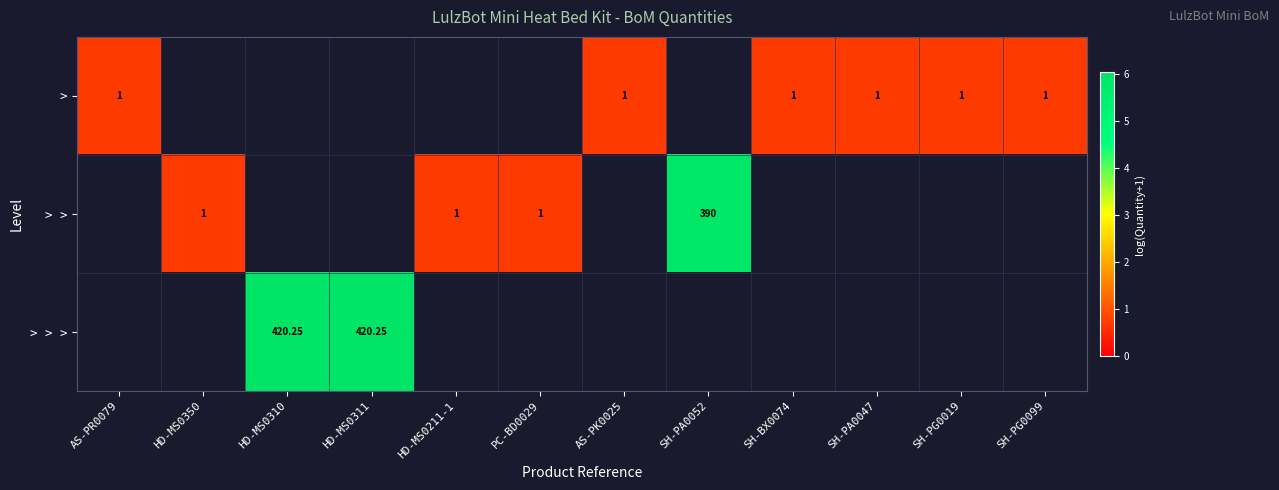

Rank the series at SH-PA0047 from highest to lowest value.

>, > >, > > >